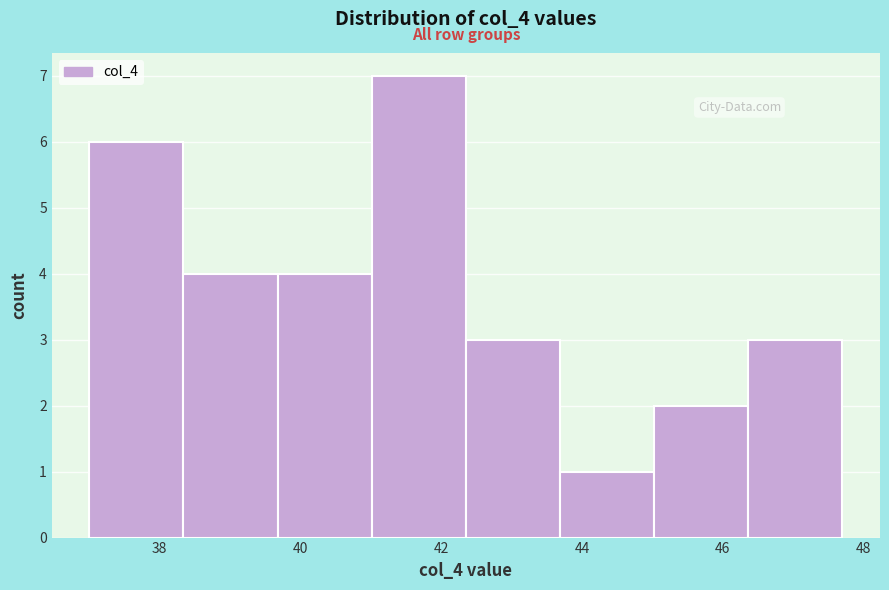

What is the height of the bar covering 41.0 to 42.4 on the x-axis? Neither the bar edges nor the heights are printed on the chart, so give them approximately, as read against the axes.

7